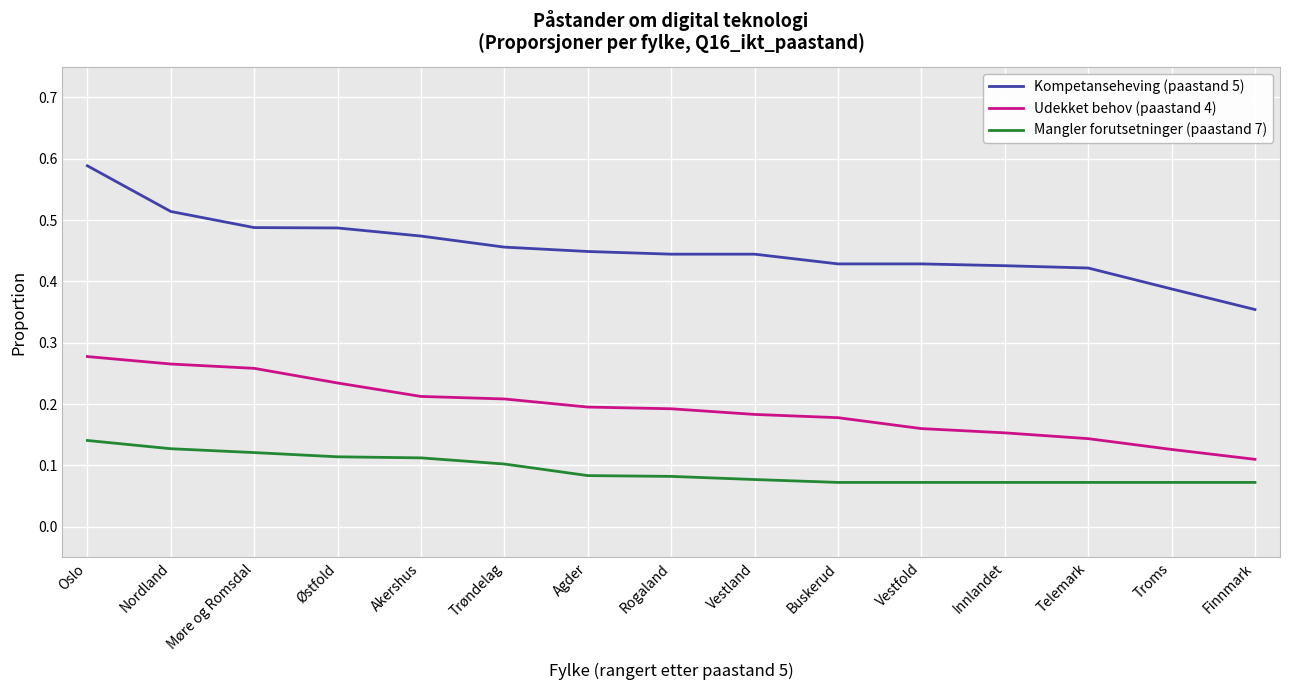

How many categories are shown in the chart?

15